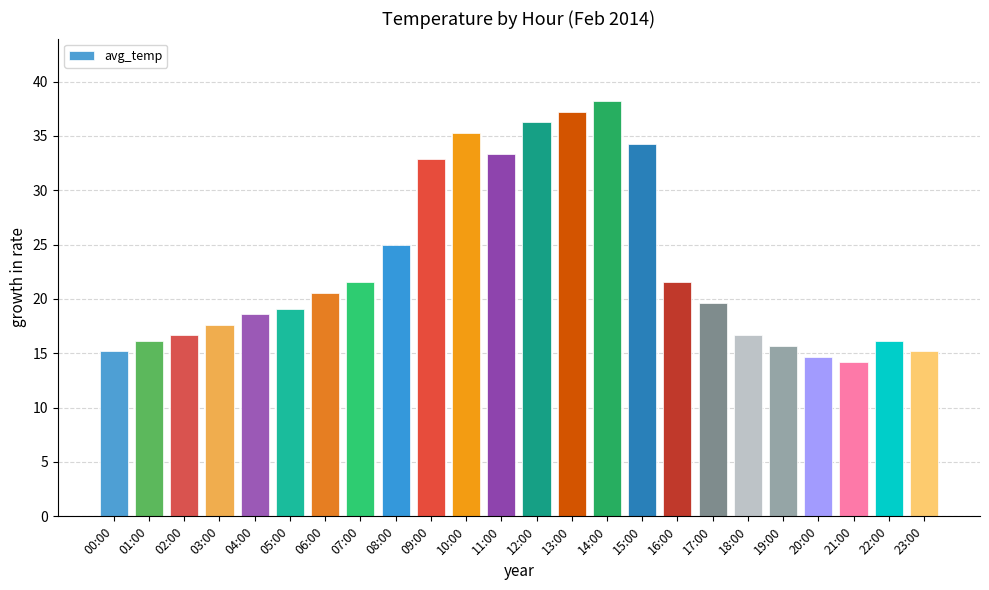

What is the ratio of the value at 11:00 to the value at 14:00?

0.9